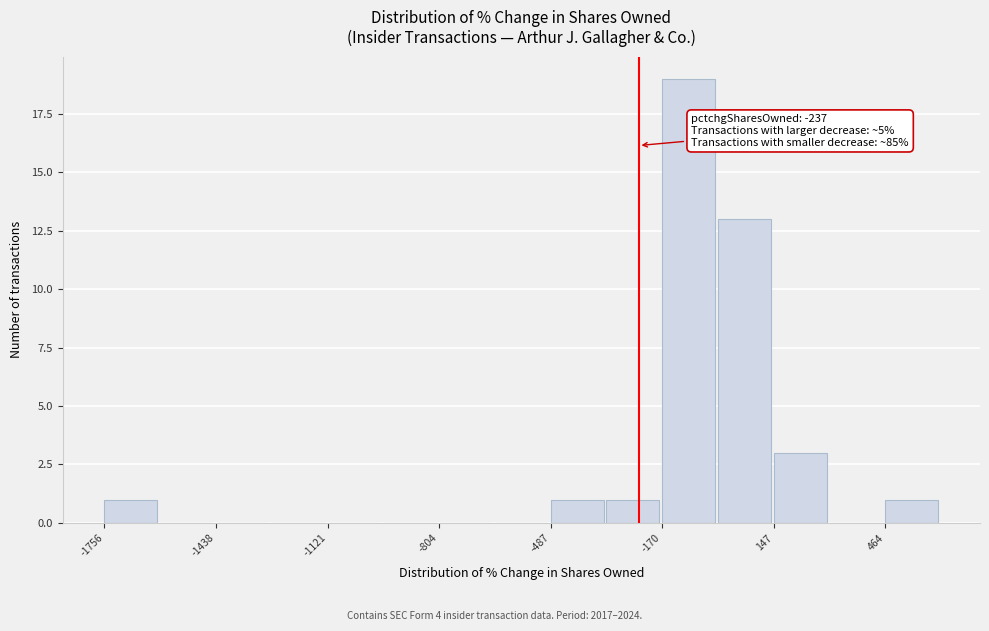

Read against the x-axis, roughly where is the centre of the tallest bar?

-100